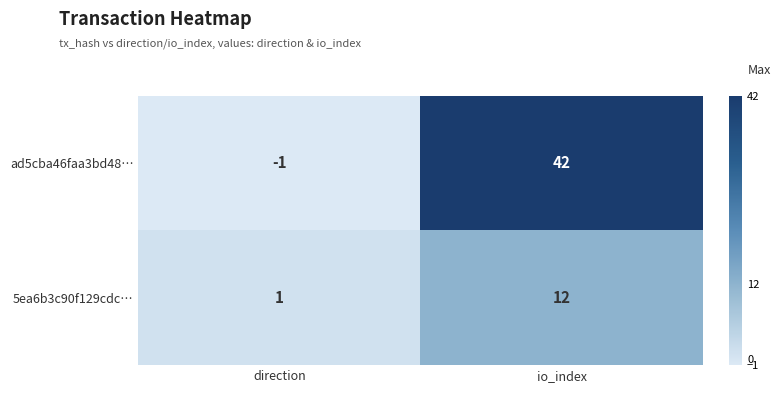

Rank the series at direction from lowest to highest value.

ad5cba46faa3bd48…, 5ea6b3c90f129cdc…